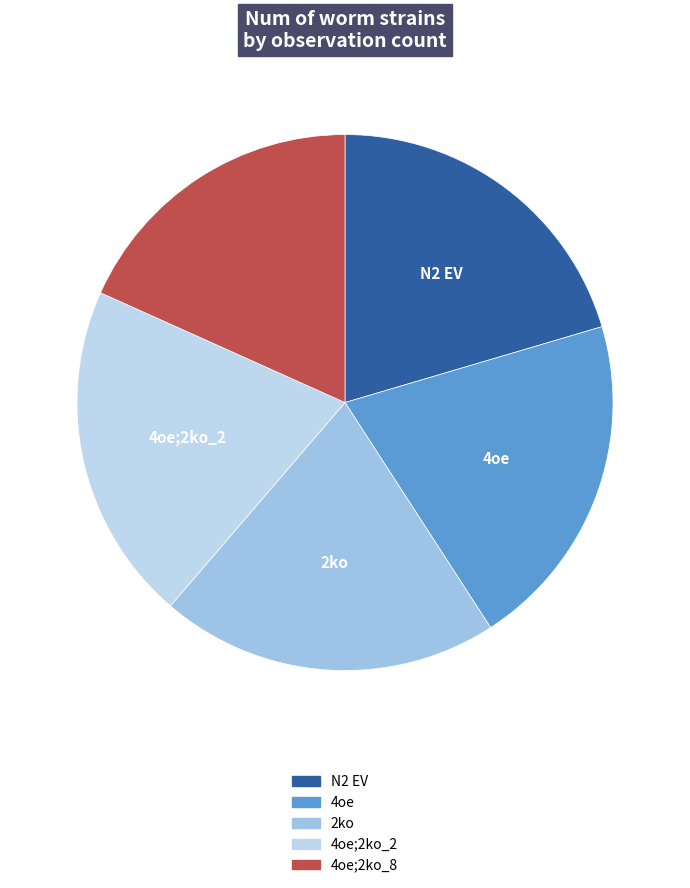

Which slice is the largest?

N2 EV